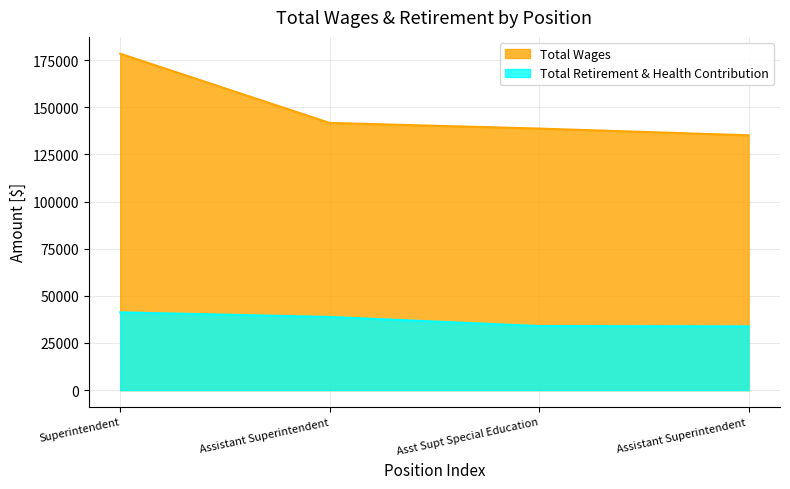

True or false: Total Wages and Total Retirement & Health Contribution cross at least once.

False